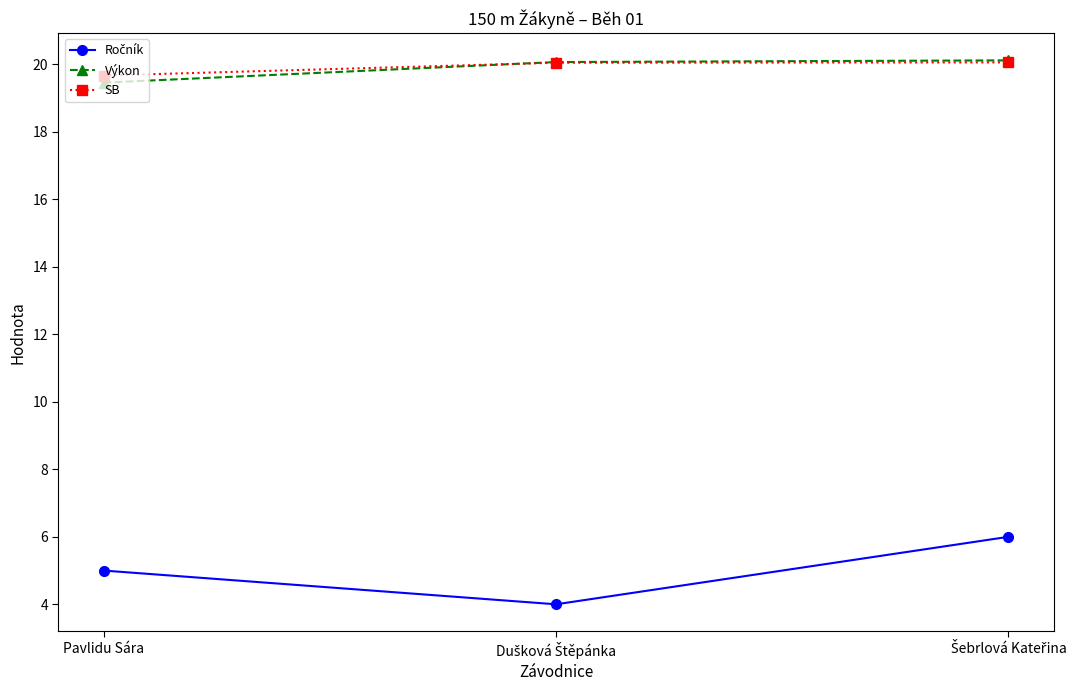

What is the label of the 1st point from the left?

Pavlidu Sára